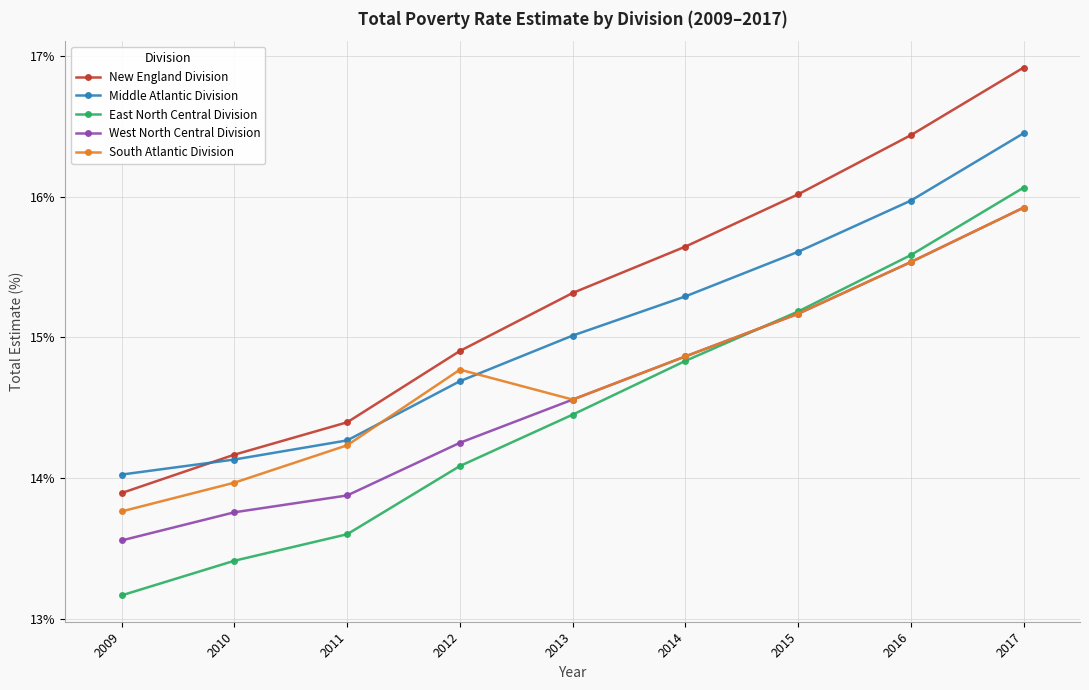

At which category is the sum across all series the highest?

2017